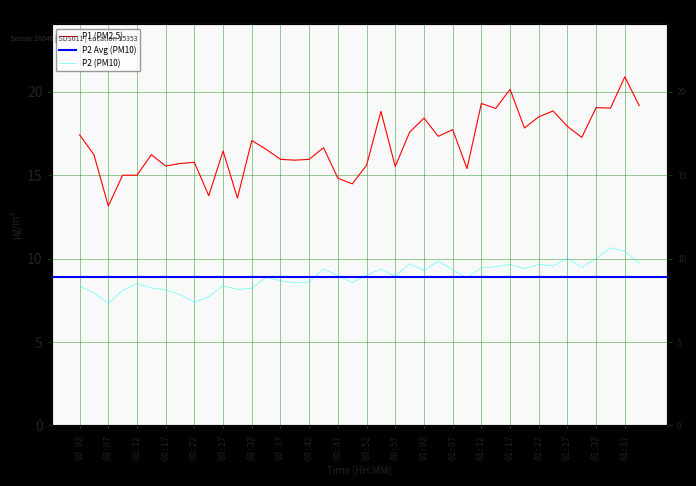

What is the difference between the maximum and second lowest values in the P2 series?

3.3